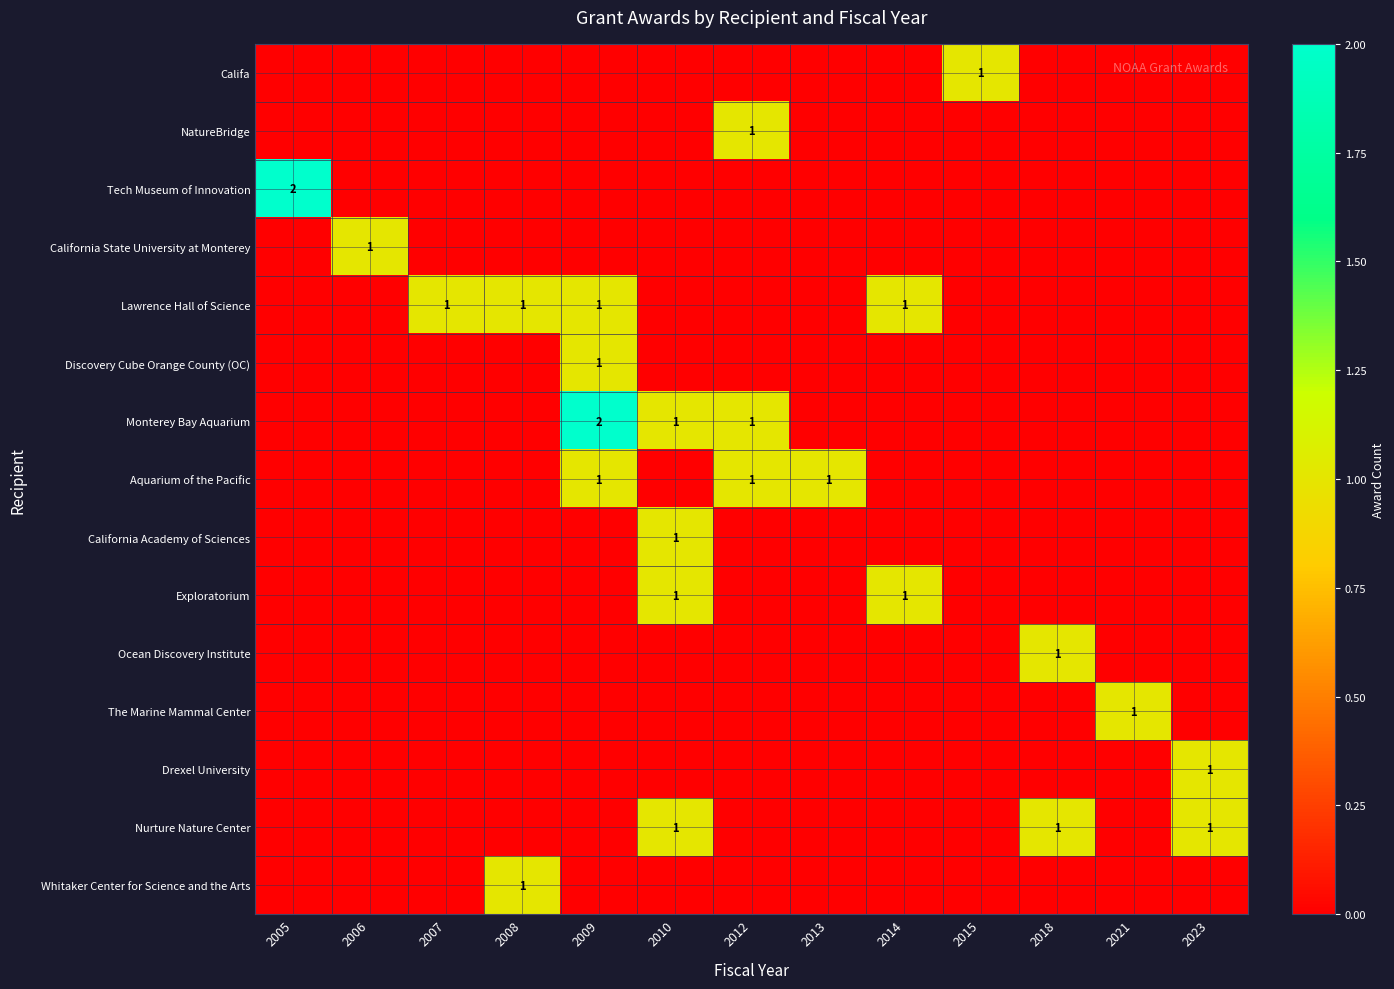

Between 2021 and 2018, which is larger?

2021